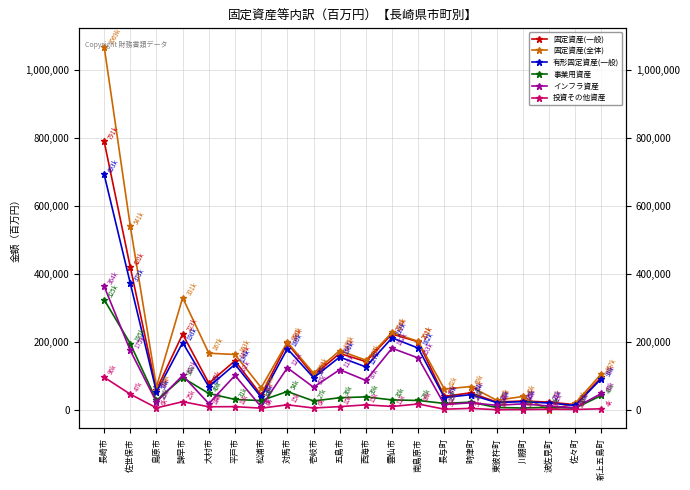

True or false: 投資その他資産 and 有形固定資産(一般) intersect in this chart.

False